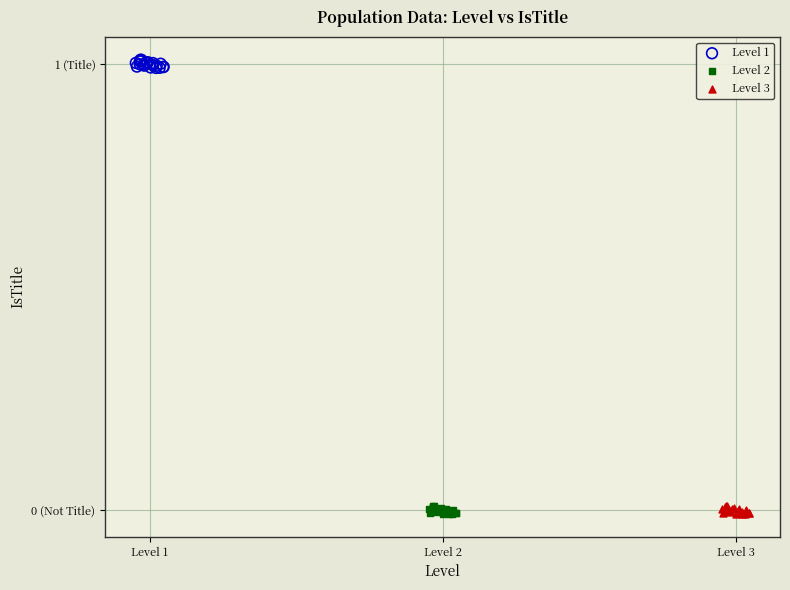

What are all the series names shown in the legend?

Level 1, Level 2, Level 3